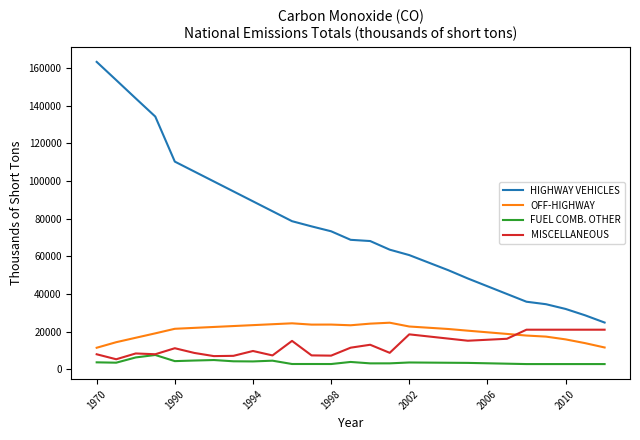

What is the maximum value shown in the chart?

163231